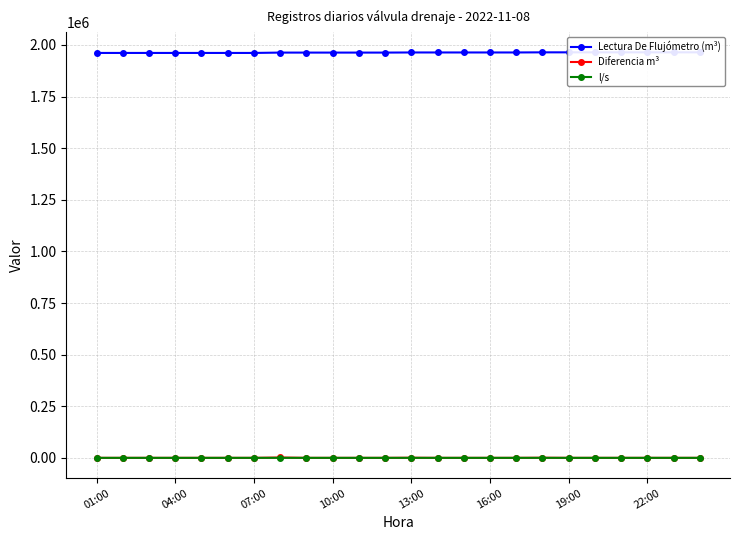

How many interior local peaks does the Diferencia m³ series have?

3